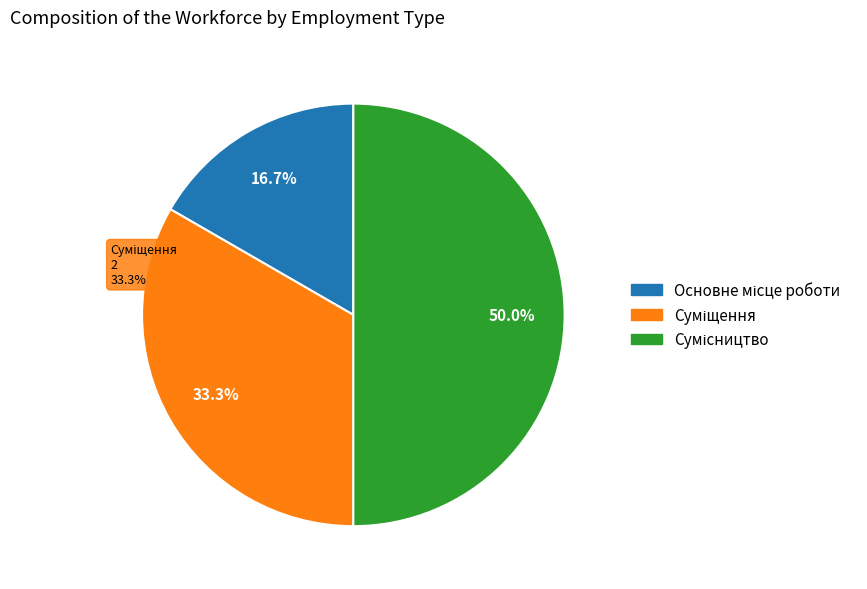

Is it true that Сумісництво is 50% of the pie?

True